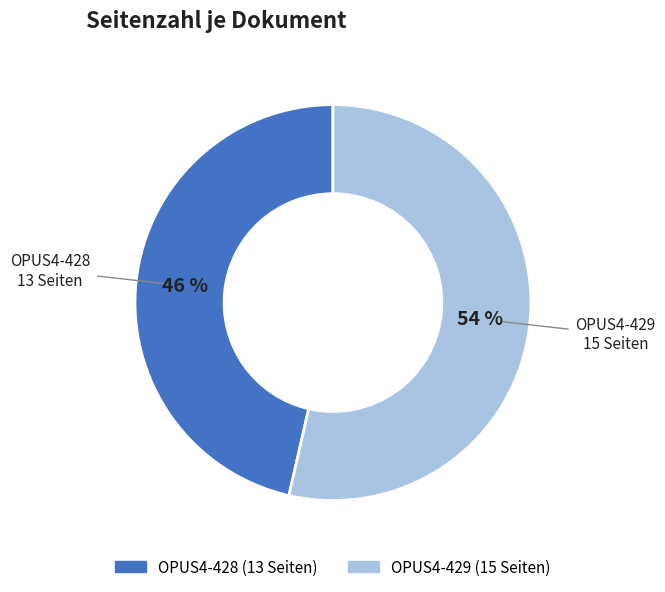

What is the smallest slice in the pie chart?

OPUS4-428